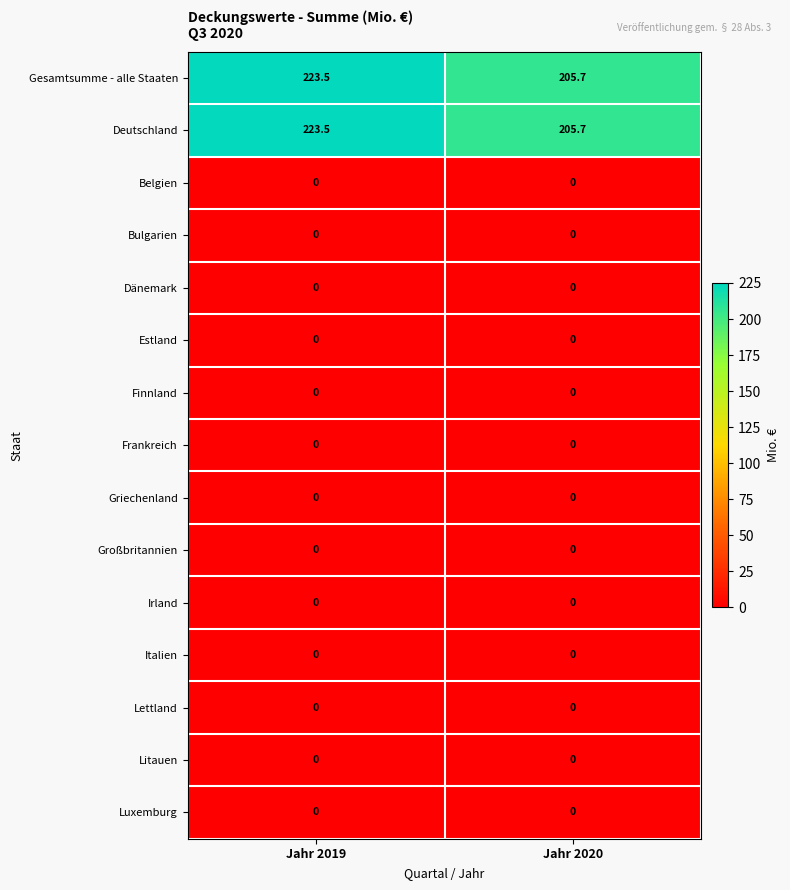

Is it true that Gesamtsumme - alle Staaten equals 223.5 at Jahr 2019?

True